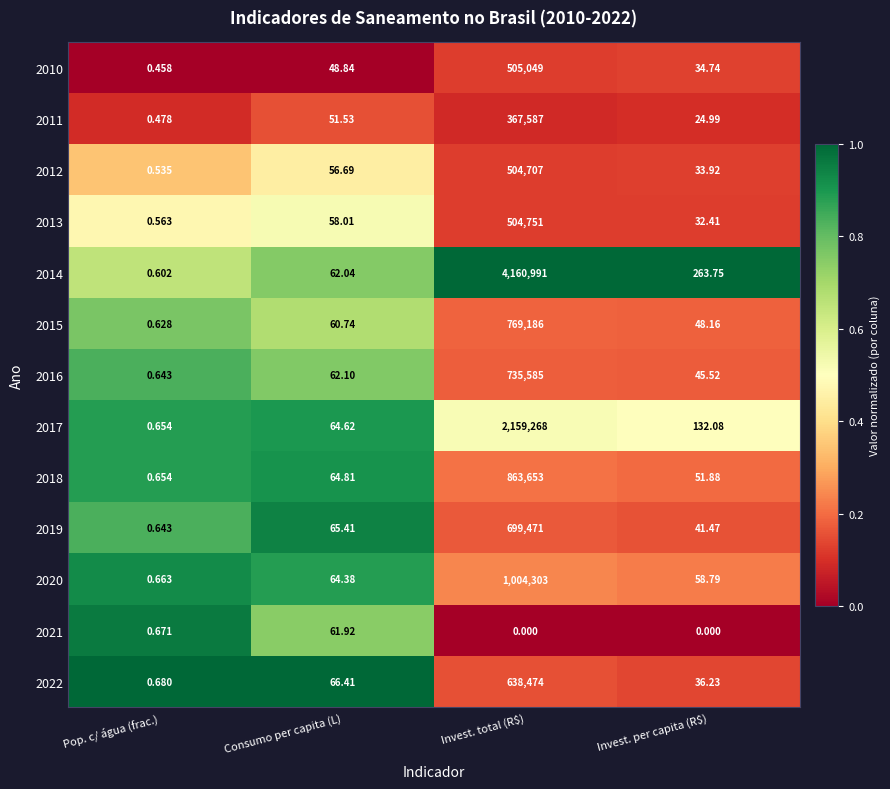

At which category is the sum across all series the highest?

Invest. total (R$)